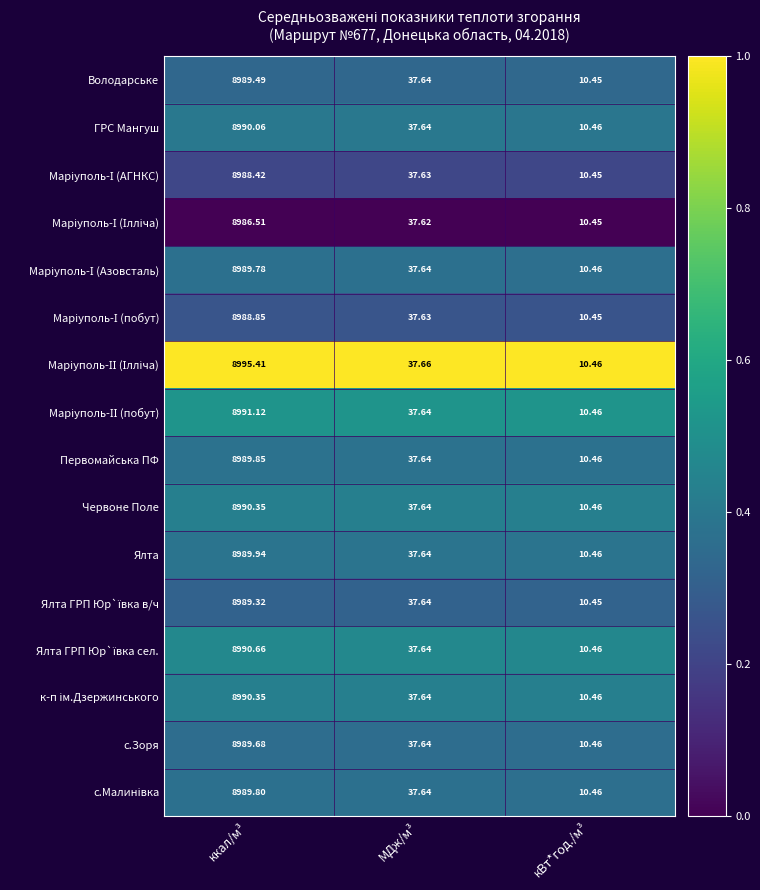

At which label does Червоне Поле reach its peak?

ккал/м³